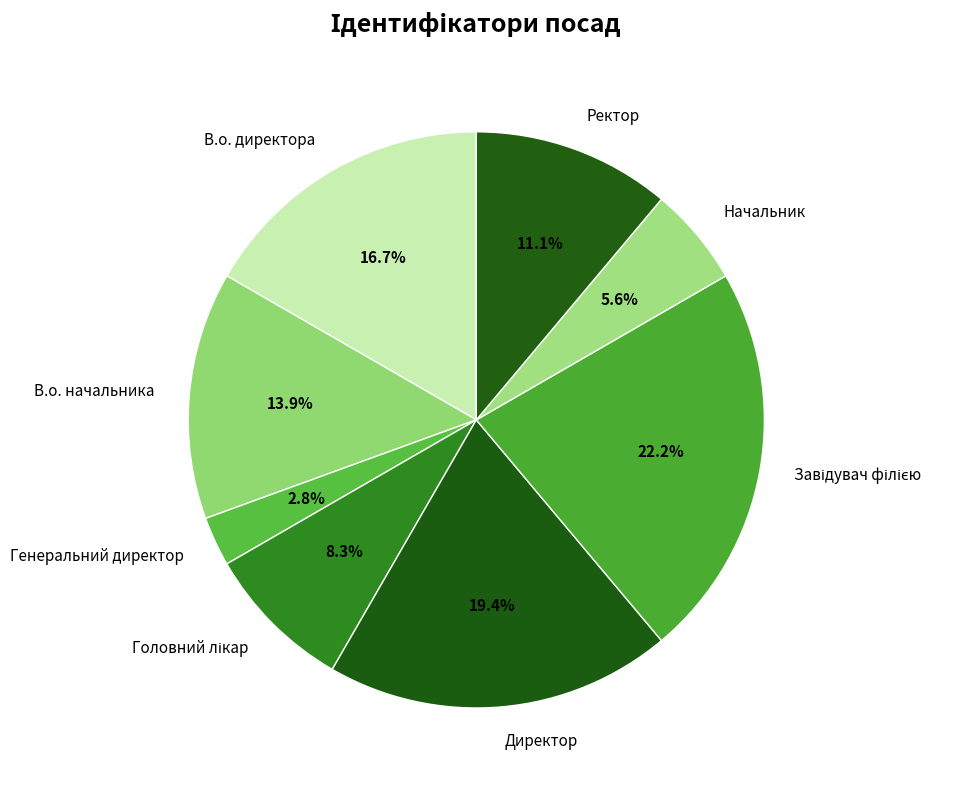

Which category has the smallest portion of the pie?

Генеральний директор